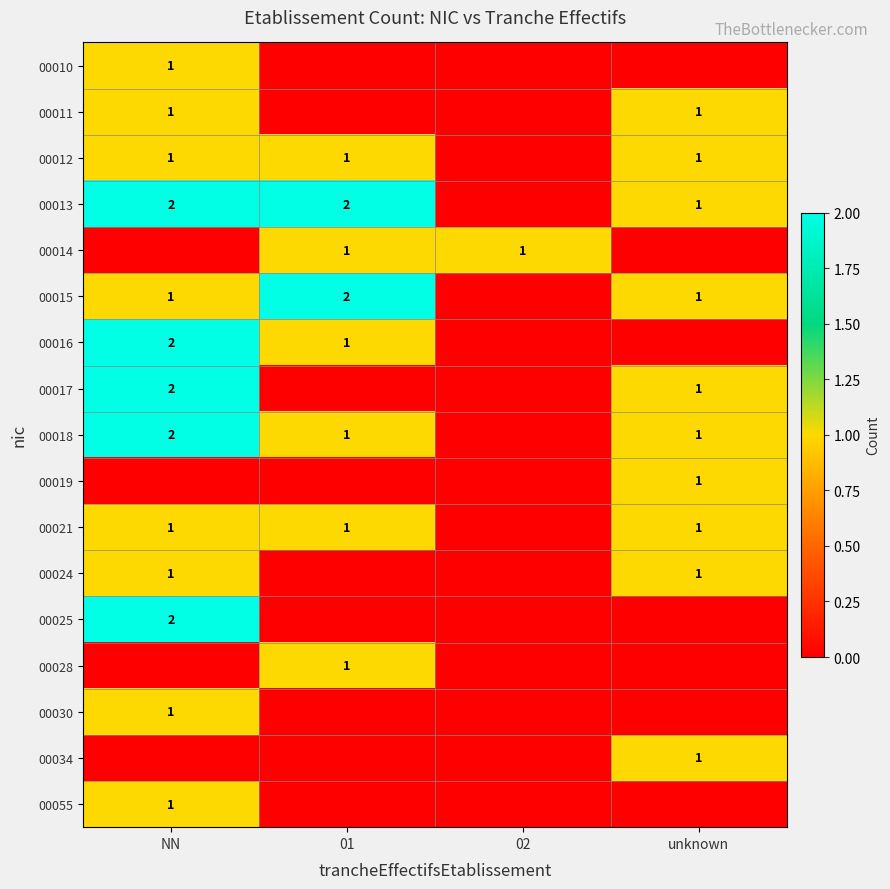

Is it true that 00018 equals 0 at 01?

False